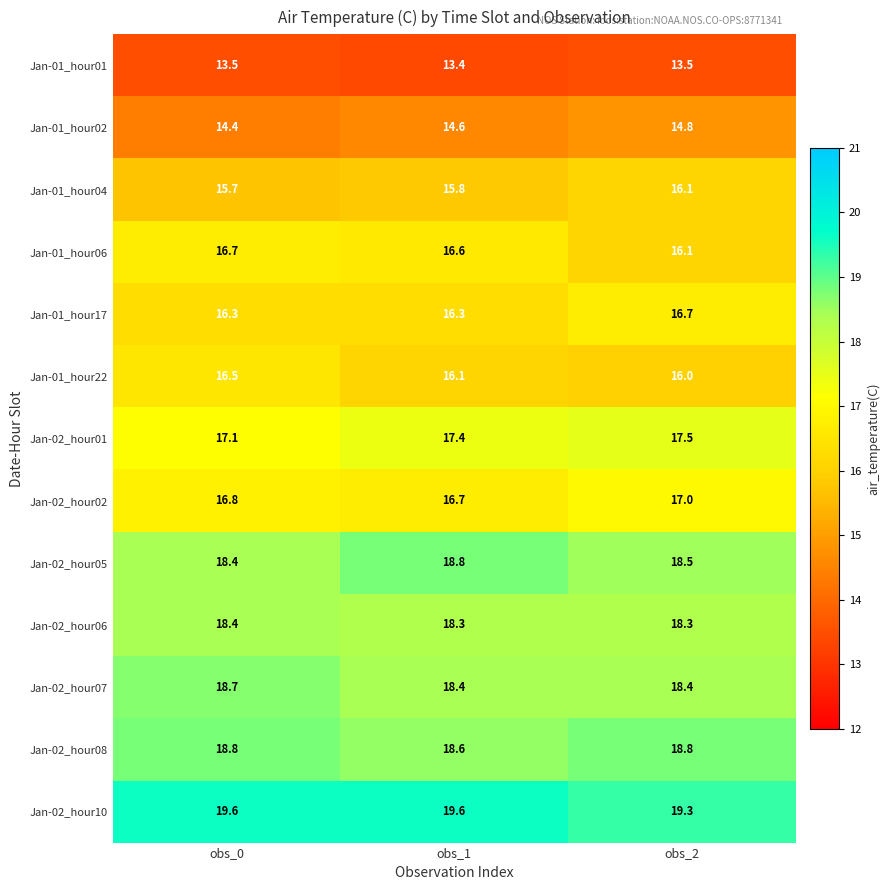

At which category is the sum across all series the highest?

obs_2